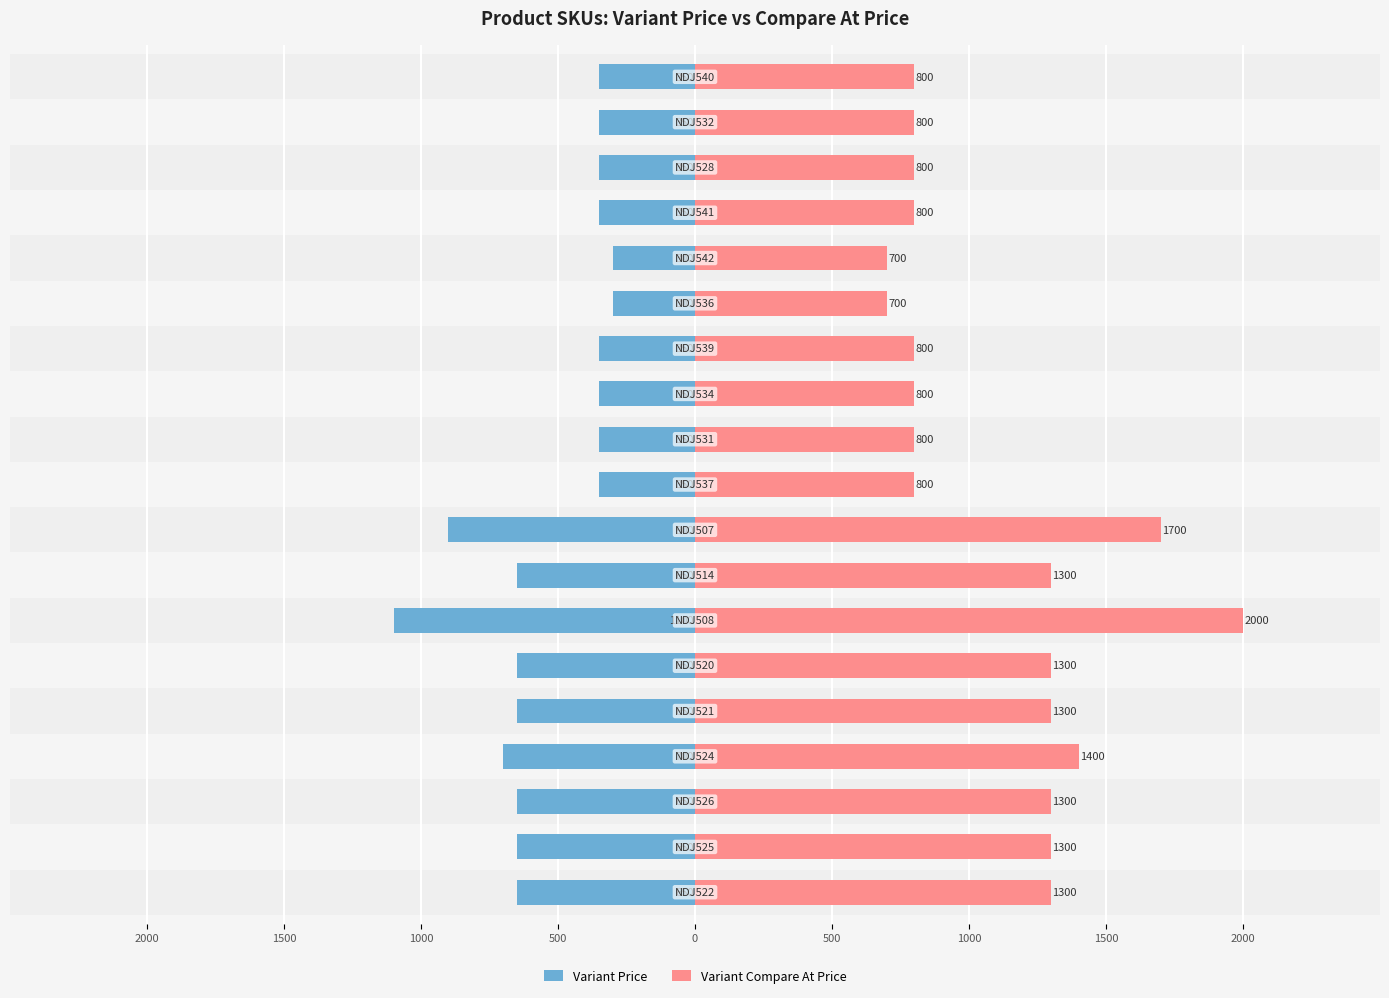

Is the value of Variant Price at 14 greater than the value of Variant Compare At Price at 500?

No